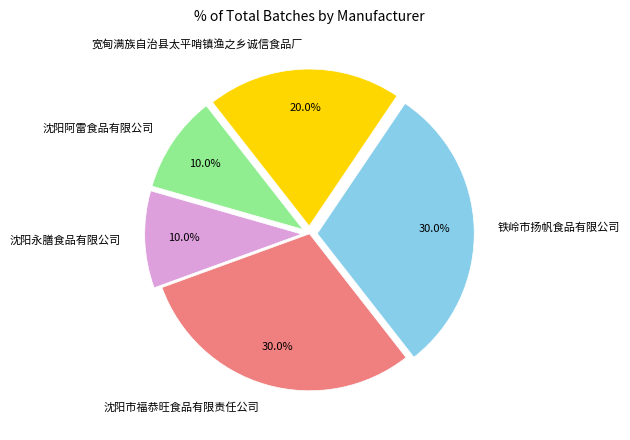

What portion of the pie excludes 沈阳市福恭旺食品有限责任公司?

70.0%